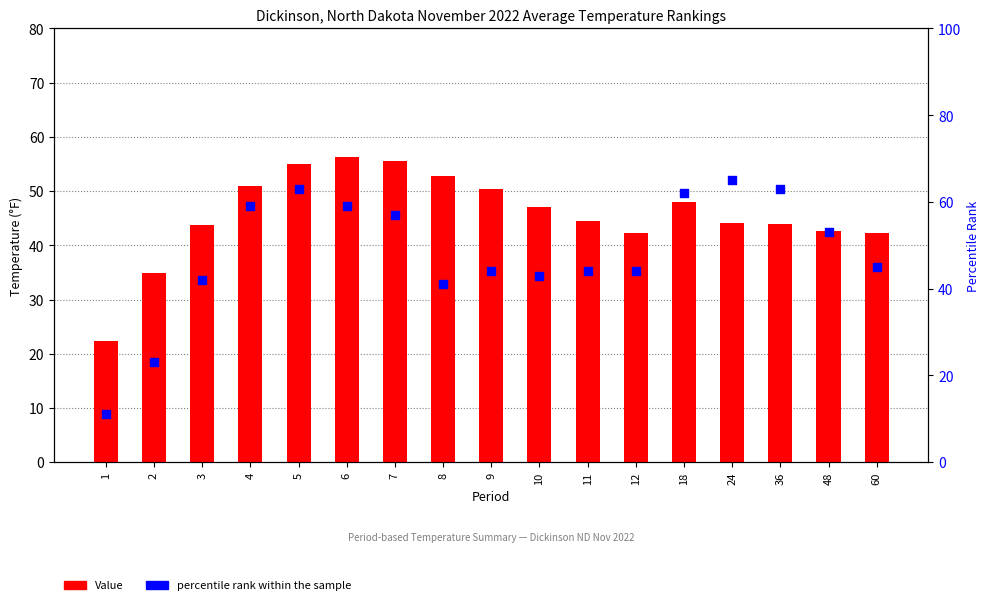

At how many categories does at least one series exceed 33?

16